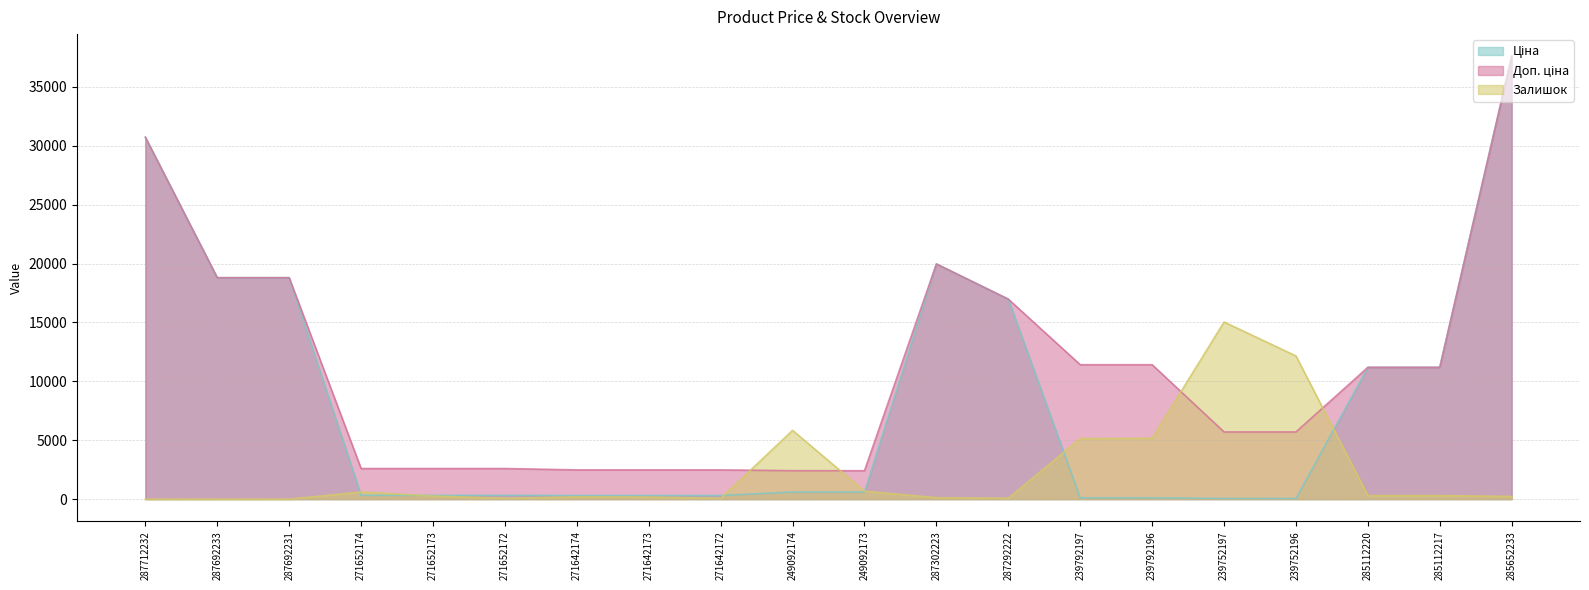

Which category has the lowest value across all series?

287712232